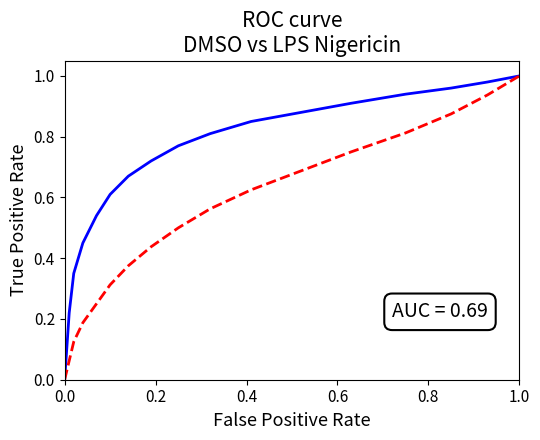

Does the chart display data point markers on the line(s)?

No